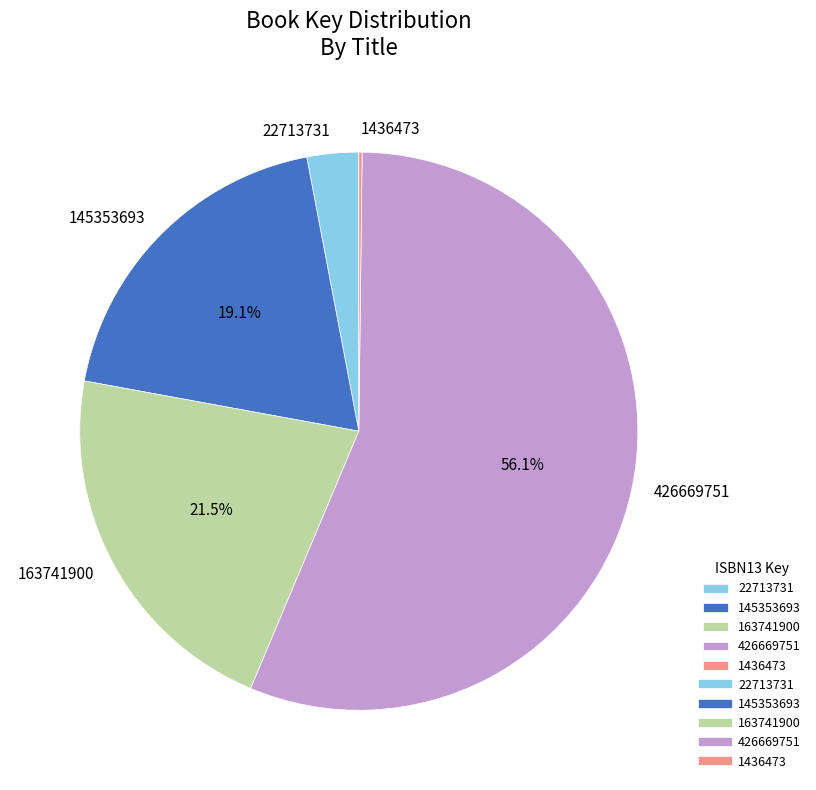

What is the total percentage of 426669751 and 163741900?

77.7%